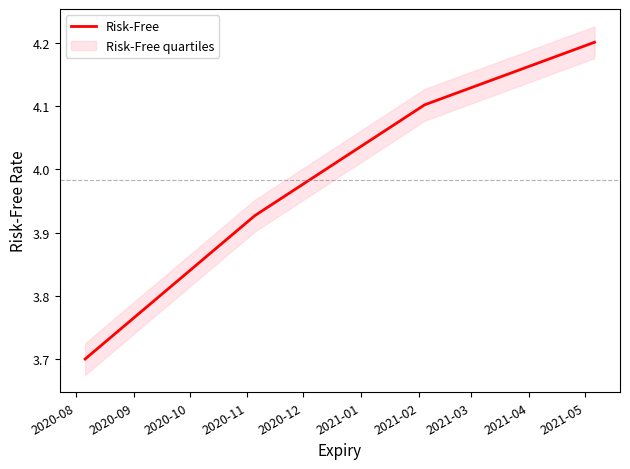

What is the maximum value for Risk-Free?

4.2